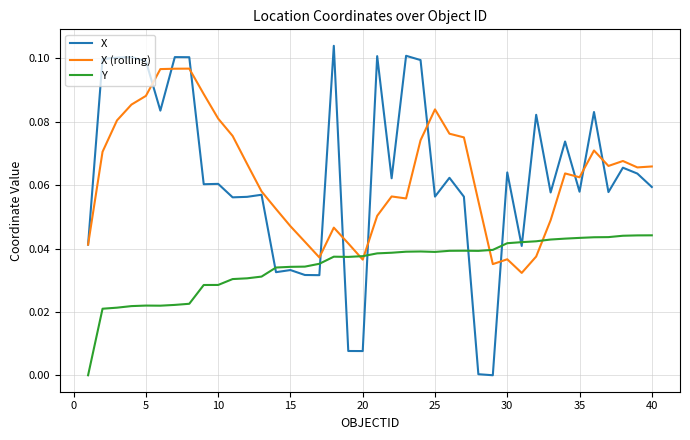

List the series in order of their peak value, highest first.

X, X (rolling), Y